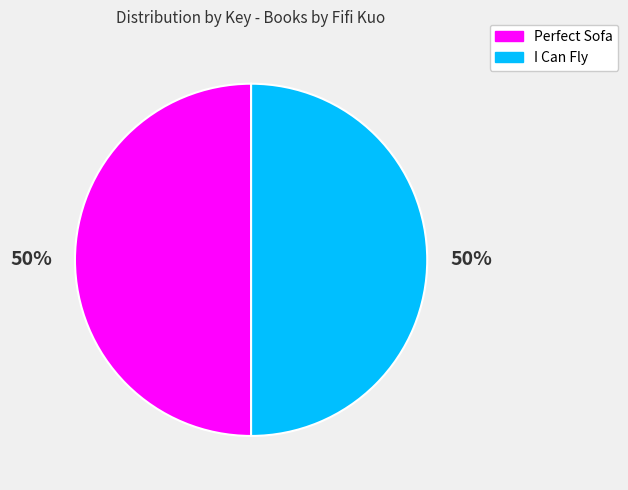

To the nearest percent, what is the average slice percentage?

50%